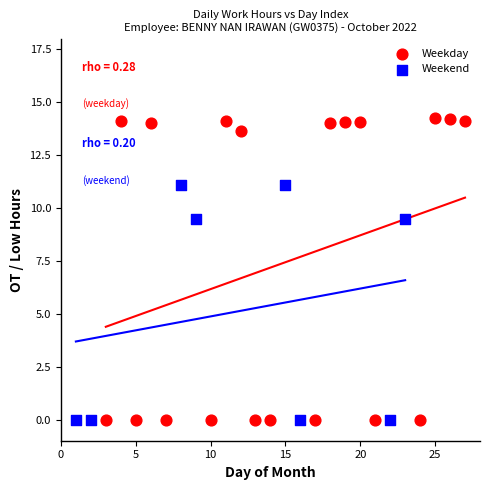

Which series reaches the maximum Y coordinate?

Weekday